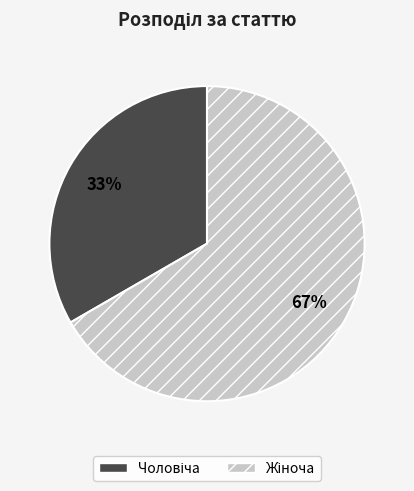

To the nearest percent, what is the average slice percentage?

50%